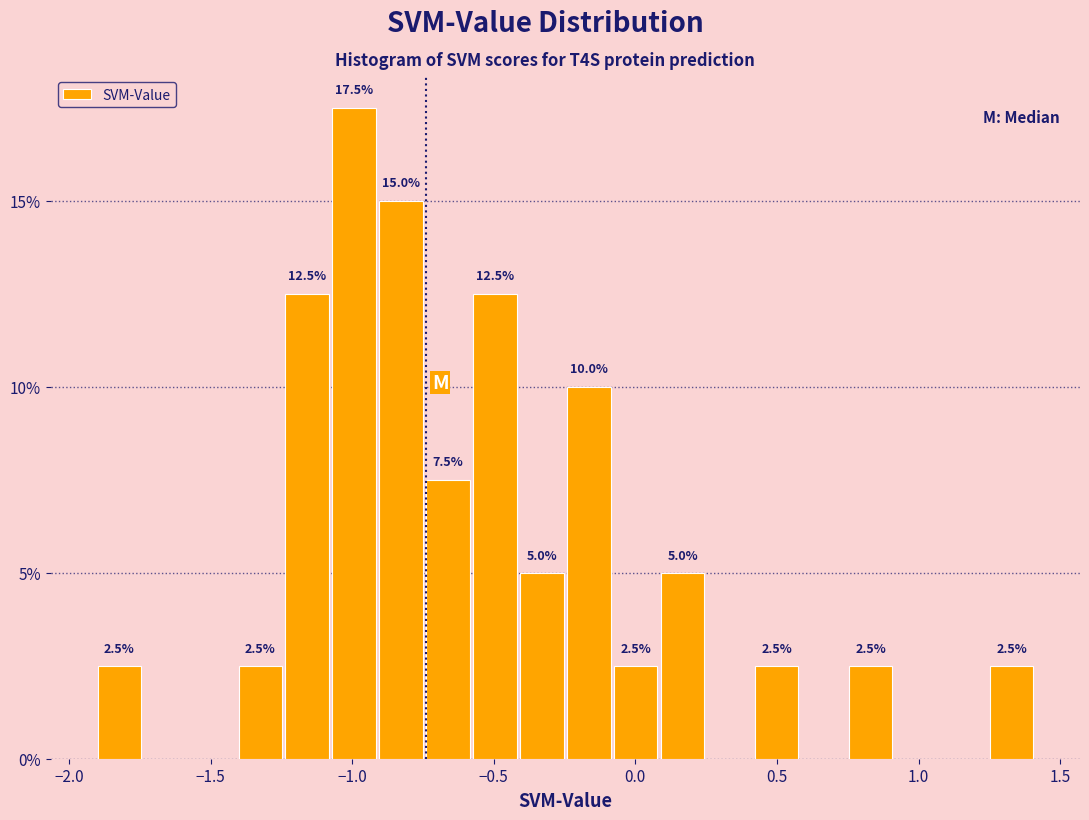

Read against the x-axis, roughly where is the centre of the tallest bar?

-1.00